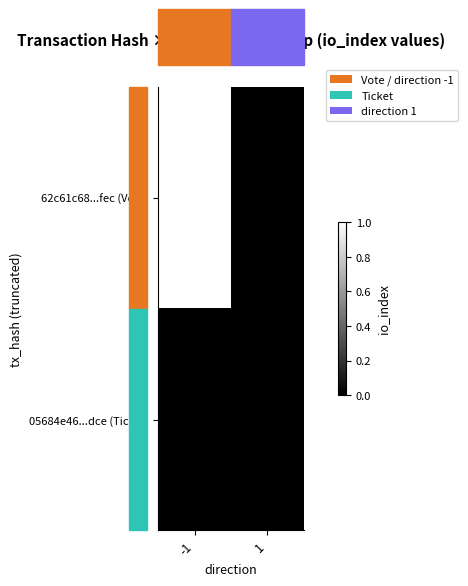

Which series has the largest total across all categories?

62c61c68...fec (Vote)